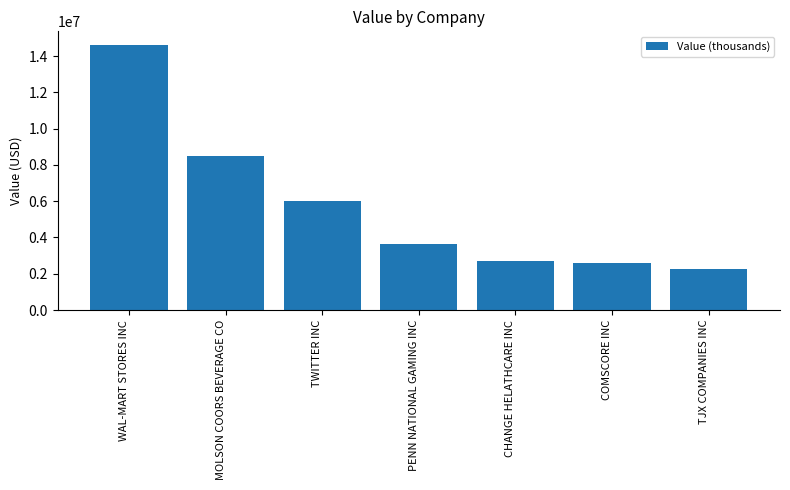

How many series are shown in this chart?

1